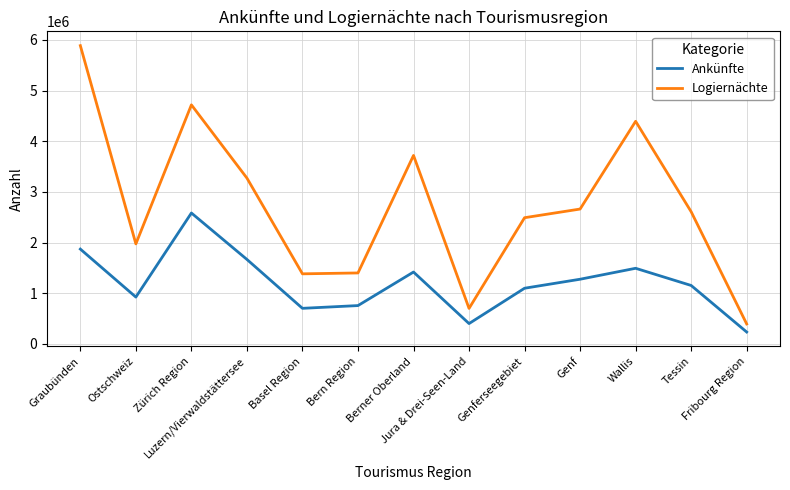

True or false: Logiernächte and Ankünfte cross at least once.

False